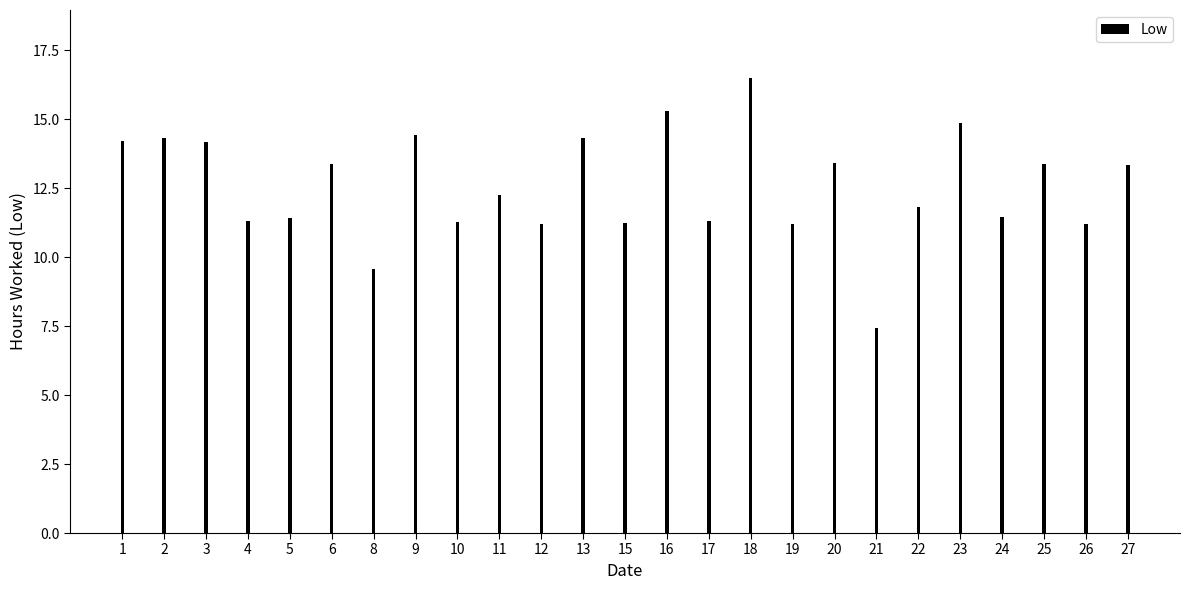

Which has a higher value, 8 or 22?

22